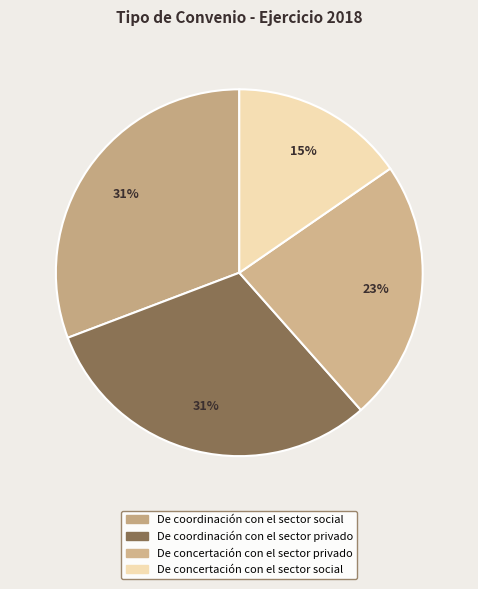

Rank the categories by value from lowest to highest.

De concertación con el sector social, De concertación con el sector privado, De coordinación con el sector social, De coordinación con el sector privado